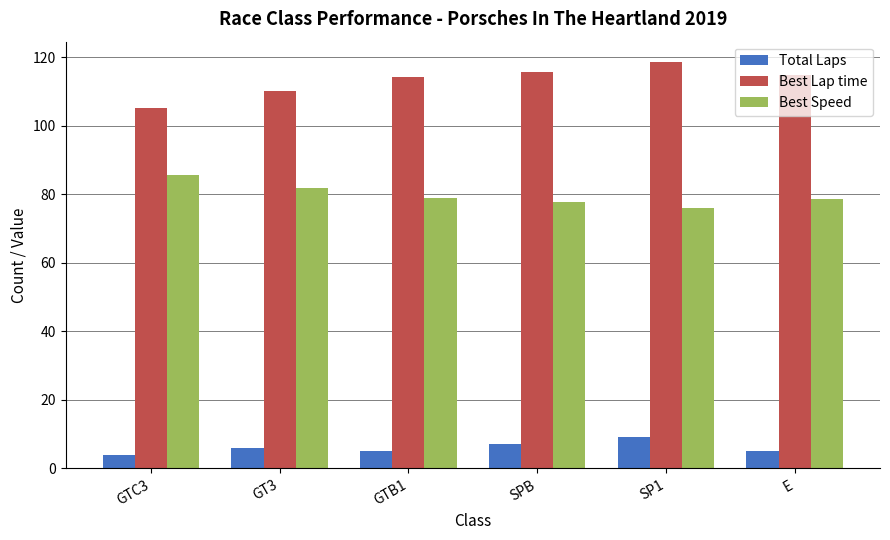

True or false: Total Laps has a value of 1.3 at GT3.

False